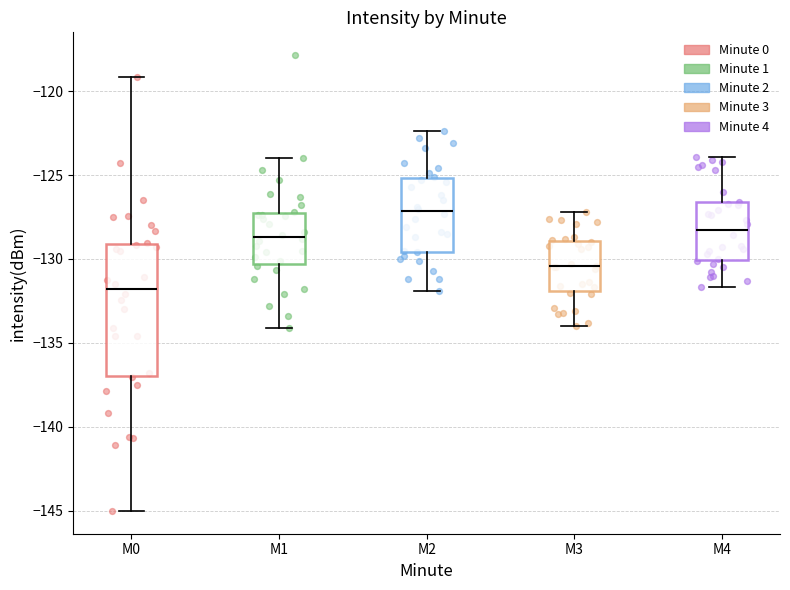

Which box is the tallest, from its lower edge to its upper edge?

M0